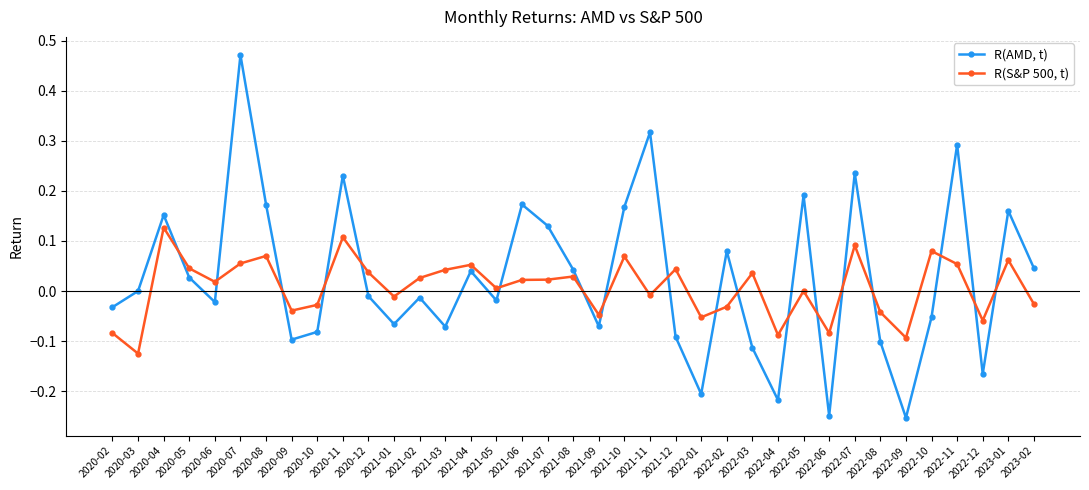

At which label does R(S&P 500, t) reach its peak?

2020-04